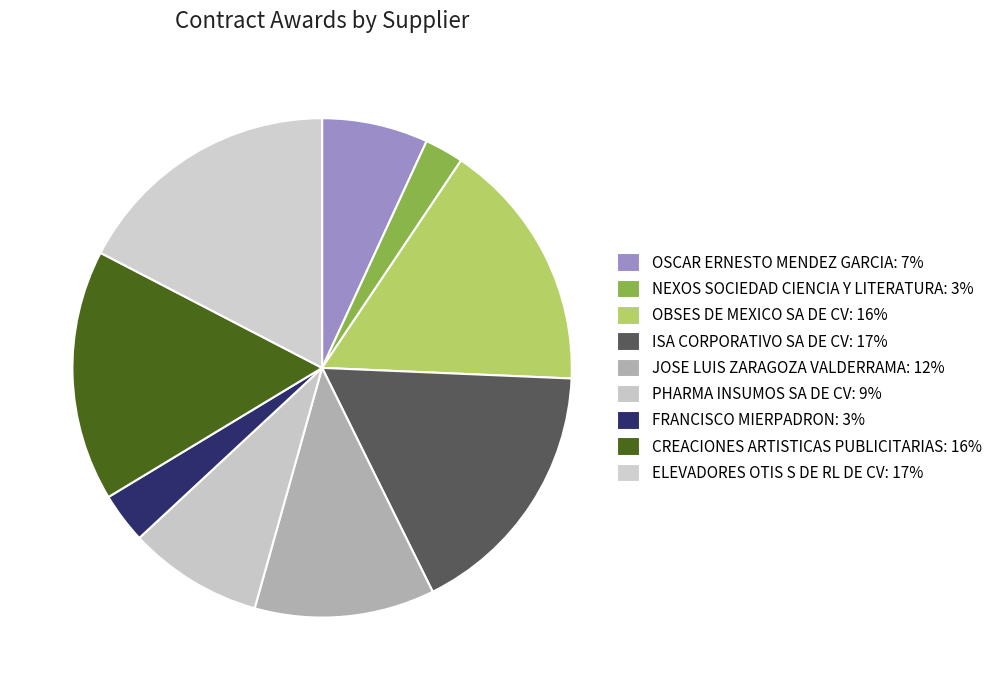

How many slices are in this pie chart?

9